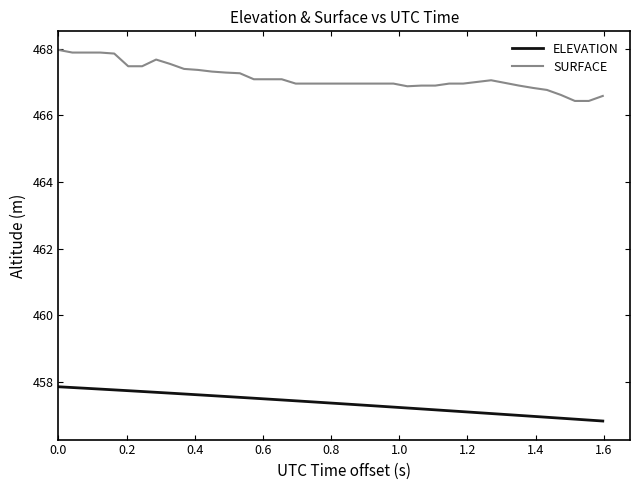

Which series has the widest spread of values?

SURFACE